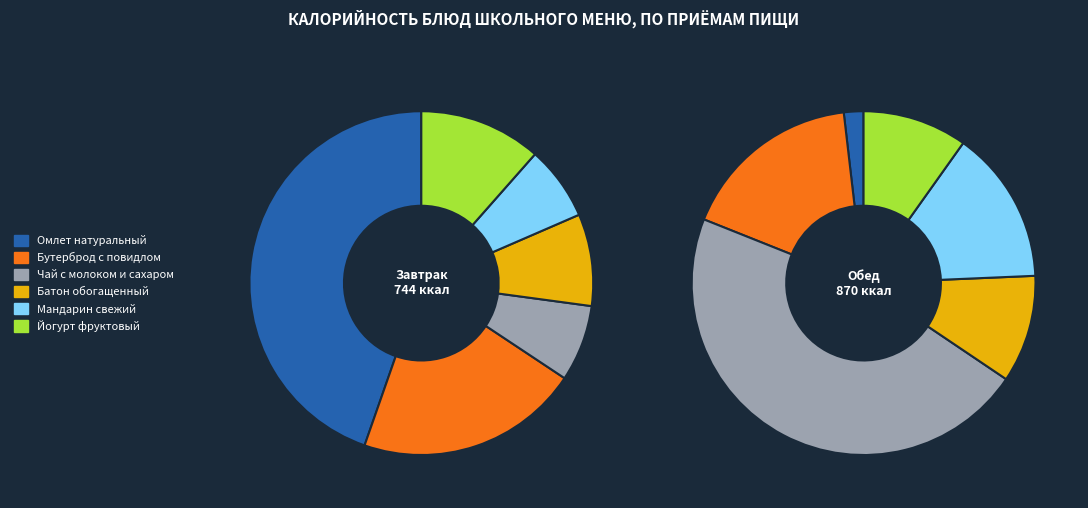

Is Мандарин свежий the majority of the pie?

No